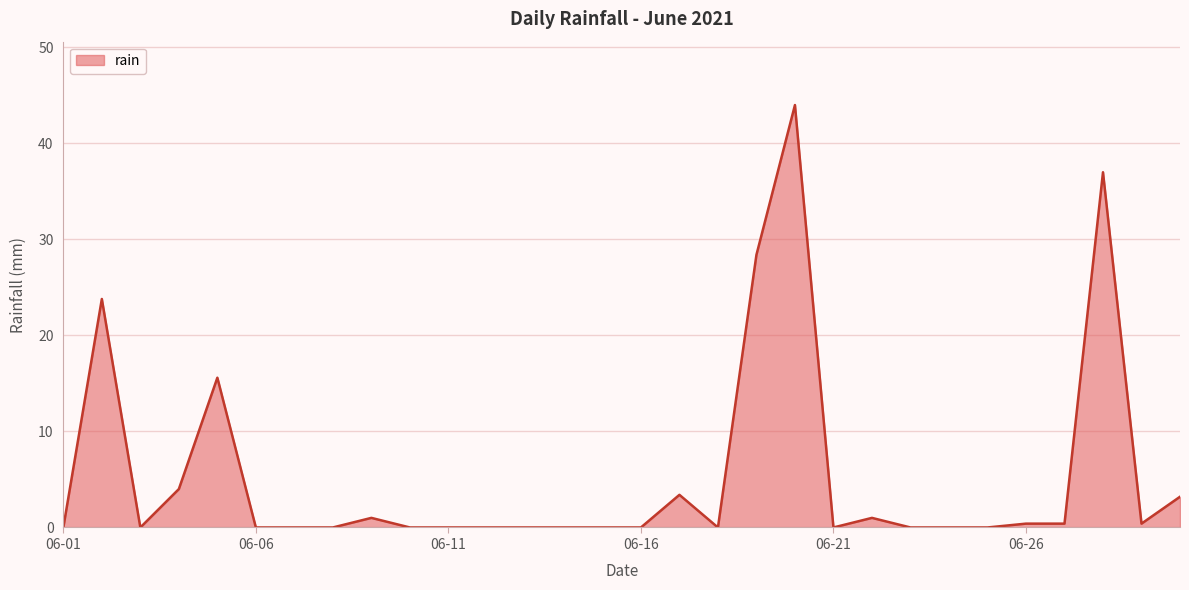

True or false: there are more than 1 points higher than both neighbors.

True